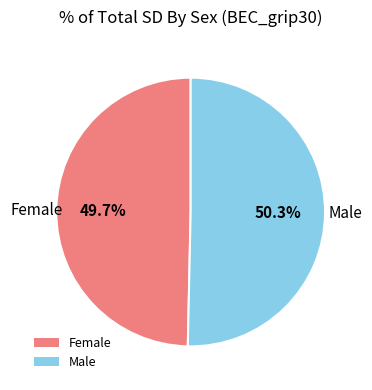

Which has a higher value, Male or Female?

Male